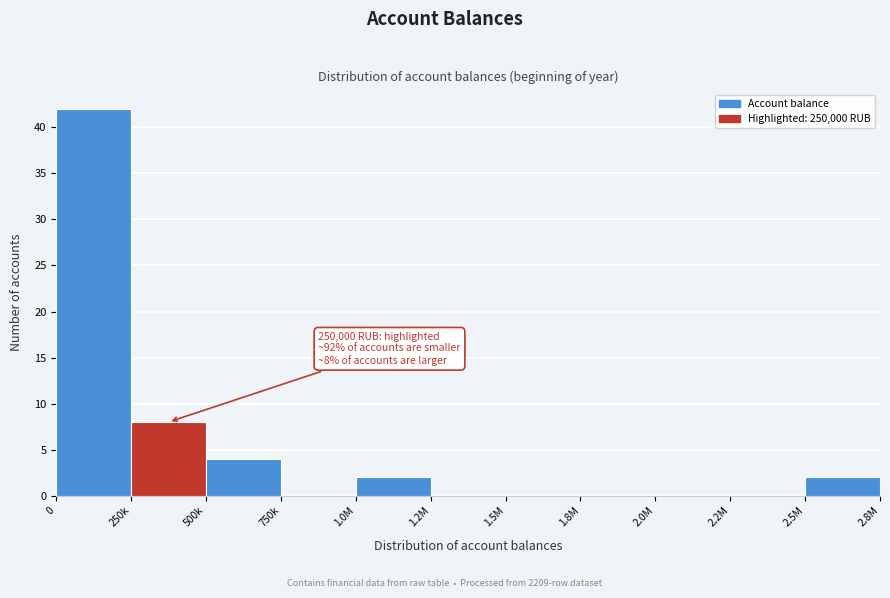

Reading left to right, extract all data points from this chart.

0=42	250k=8	500k=4	750k=0	1.0M=2	1.2M=0	1.5M=0	1.8M=0	2.0M=0	2.2M=0	2.5M=2